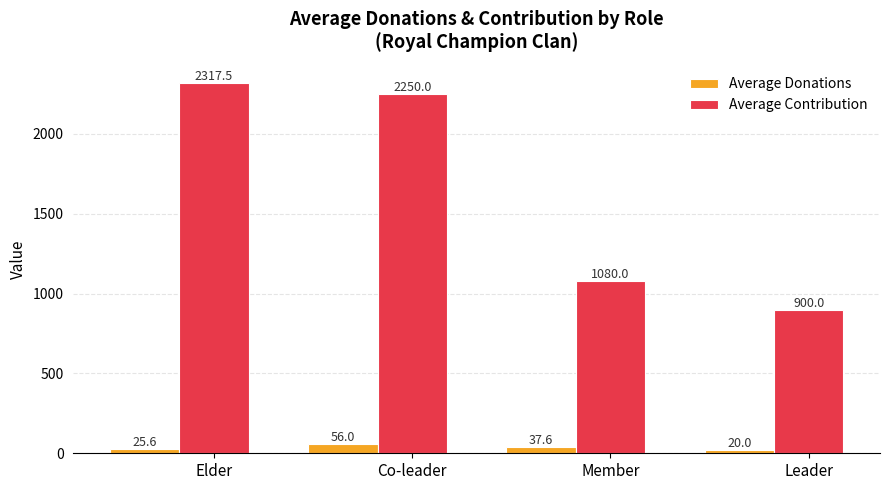

Rank the series by their average value, from highest to lowest.

Average Contribution, Average Donations